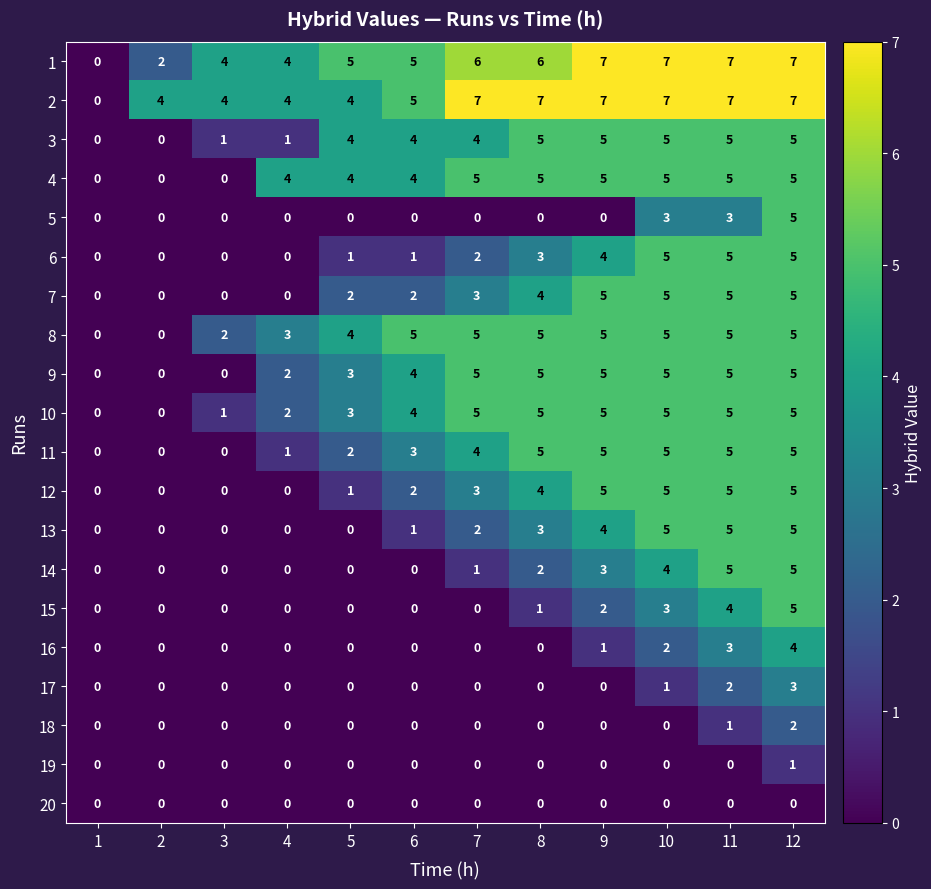

True or false: 2 has a value of 7 at 10.

True